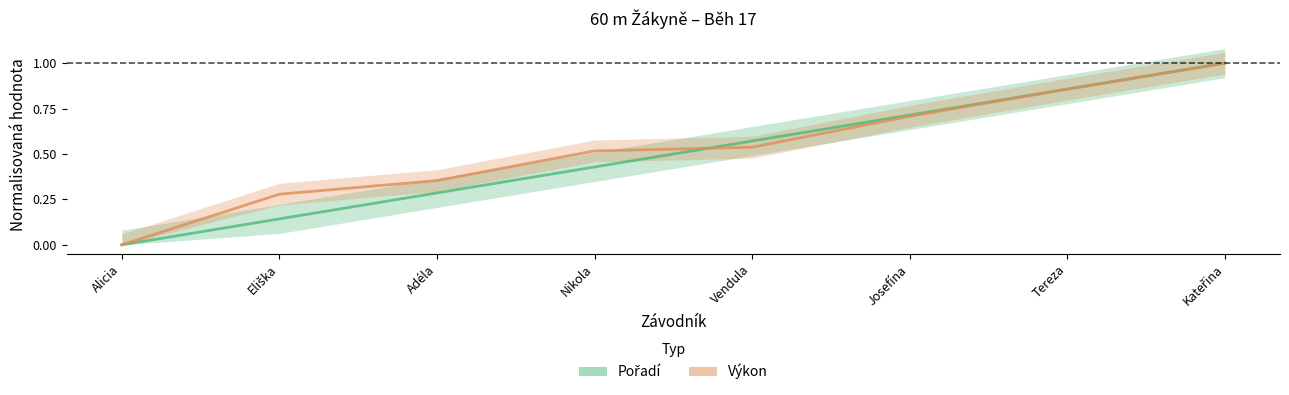

Reading left to right, extract all data points from this chart.

Pořadí: 0.0	0.1	0.3	0.4	0.6	0.7	0.9	1.0
Výkon: 0.0	0.3	0.4	0.5	0.5	0.7	0.9	1.0